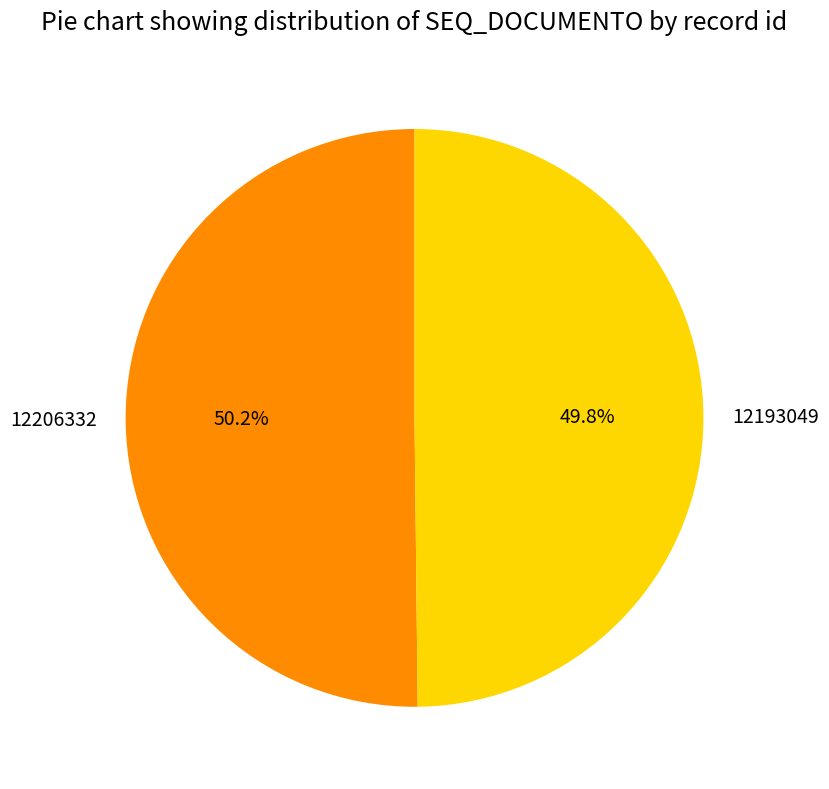

To the nearest percent, what portion does 12206332 represent?

50%